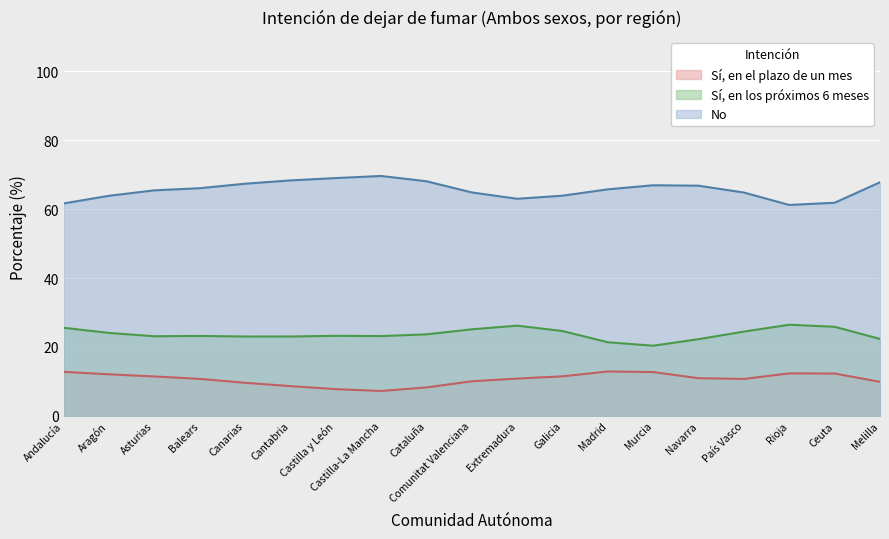

In Sí, en los próximos 6 meses, how many points are lower than both neighbors (excluding endpoints)?

4